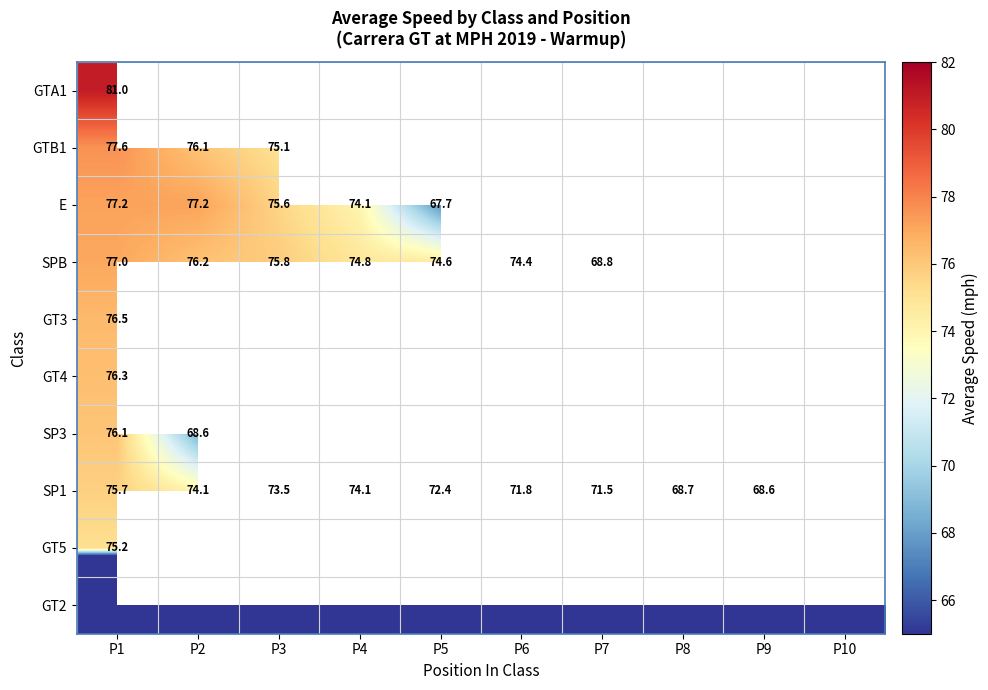

What is the difference between the maximum and minimum values in the SPB series?

8.3